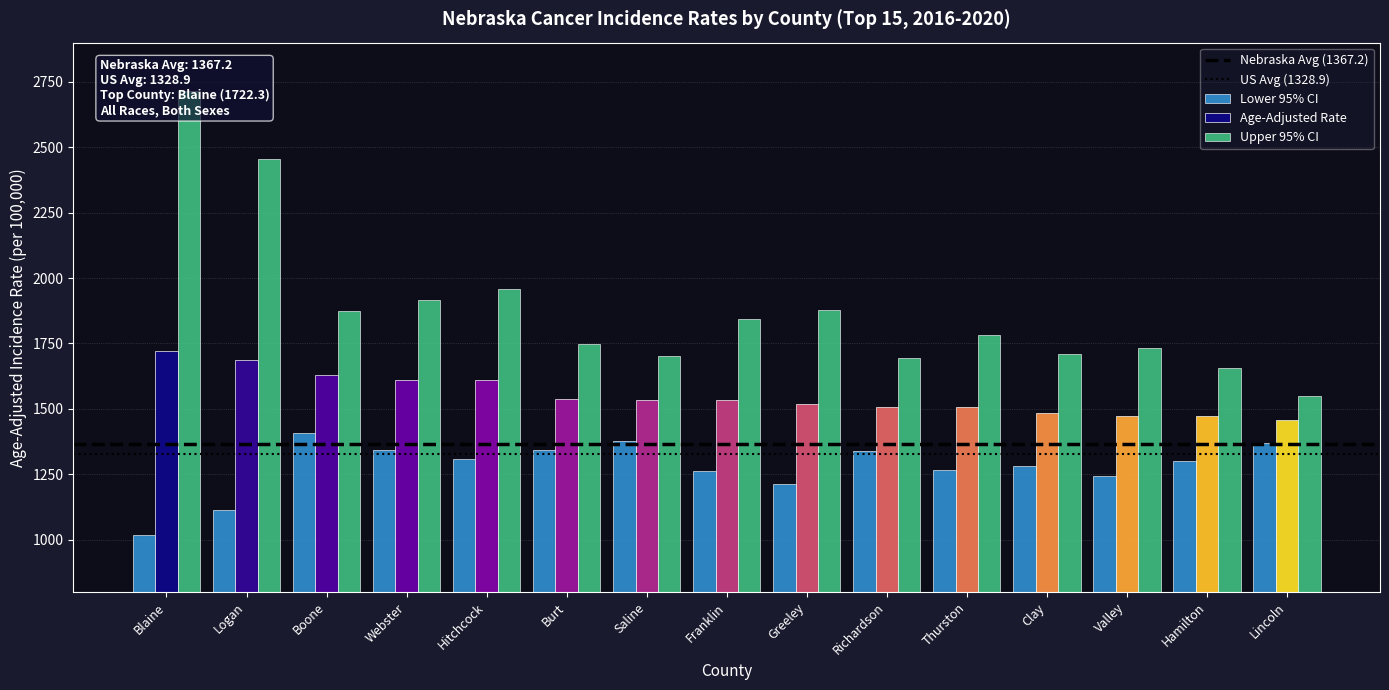

Reading right to left, extract all data points from this chart.

Age-Adjusted Rate: Lincoln=1457.2	Hamilton=1471.9	Valley=1472.1	Clay=1483.2	Thurston=1507.7	Richardson=1508.1	Greeley=1517.6	Franklin=1532.8	Saline=1533.2	Burt=1536.3	Hitchcock=1610.0	Webster=1611.6	Boone=1627.8	Logan=1686.8	Blaine=1722.3
Lower 95% CI: Lincoln=1369.0	Hamilton=1302.4	Valley=1242.2	Clay=1281.0	Thurston=1265.6	Richardson=1338.1	Greeley=1211.4	Franklin=1263.2	Saline=1376.8	Burt=1343.7	Hitchcock=1309.2	Webster=1343.2	Boone=1406.8	Logan=1114.1	Blaine=1018.9
Upper 95% CI: Lincoln=1549.5	Hamilton=1657.2	Valley=1732.7	Clay=1708.6	Thurston=1782.2	Richardson=1693.8	Greeley=1878.0	Franklin=1843.1	Saline=1702.4	Burt=1748.6	Hitchcock=1959.1	Webster=1917.9	Boone=1873.9	Logan=2456.1	Blaine=2713.7